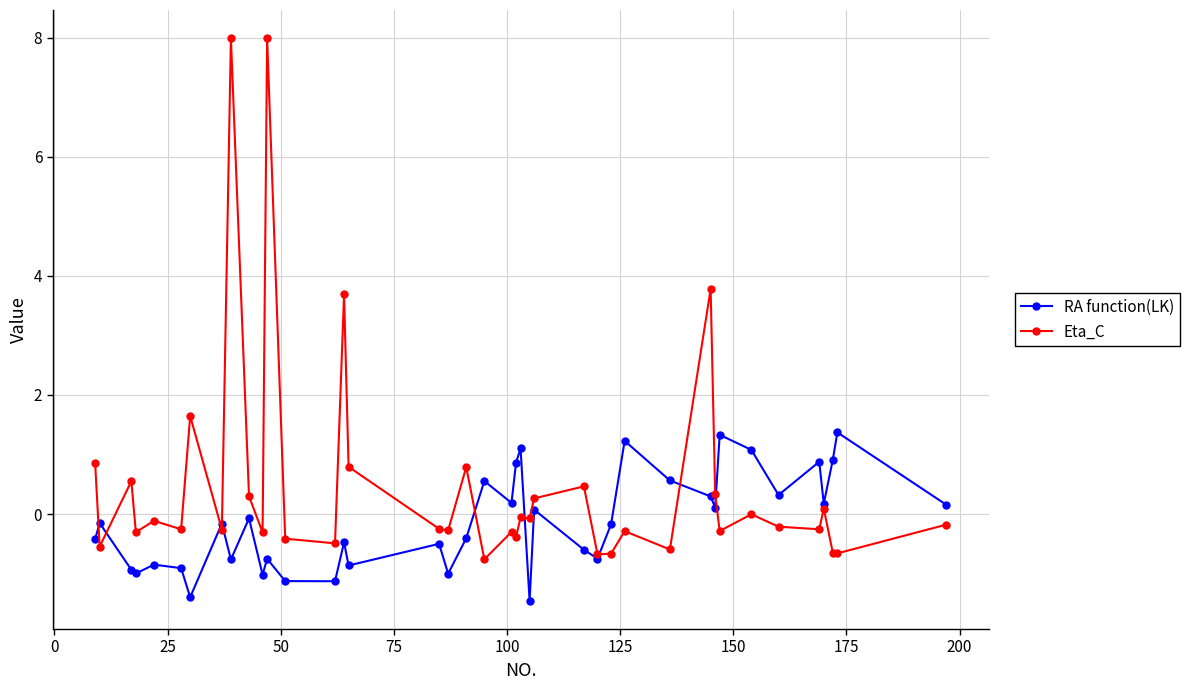

How many series are shown in this chart?

2